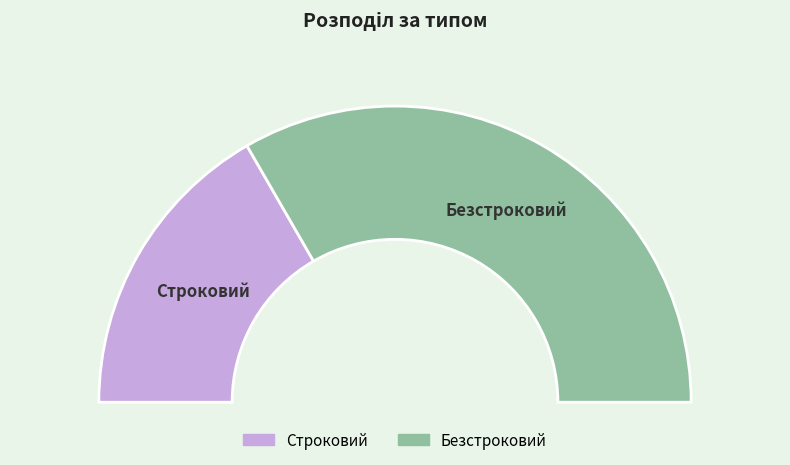

Do Безстроковий and Строковий together represent more than half of the pie?

Yes